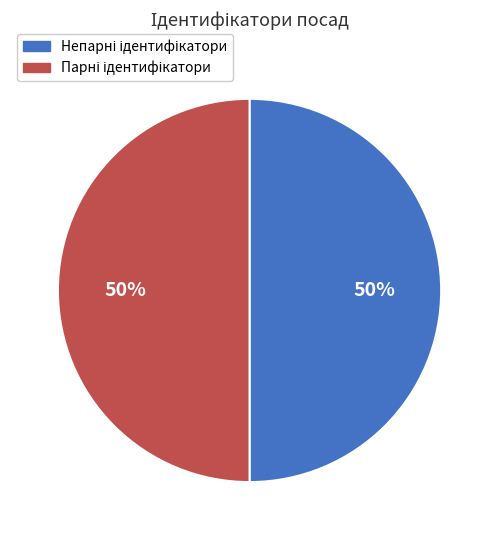

To the nearest percent, what is the average slice percentage?

50%